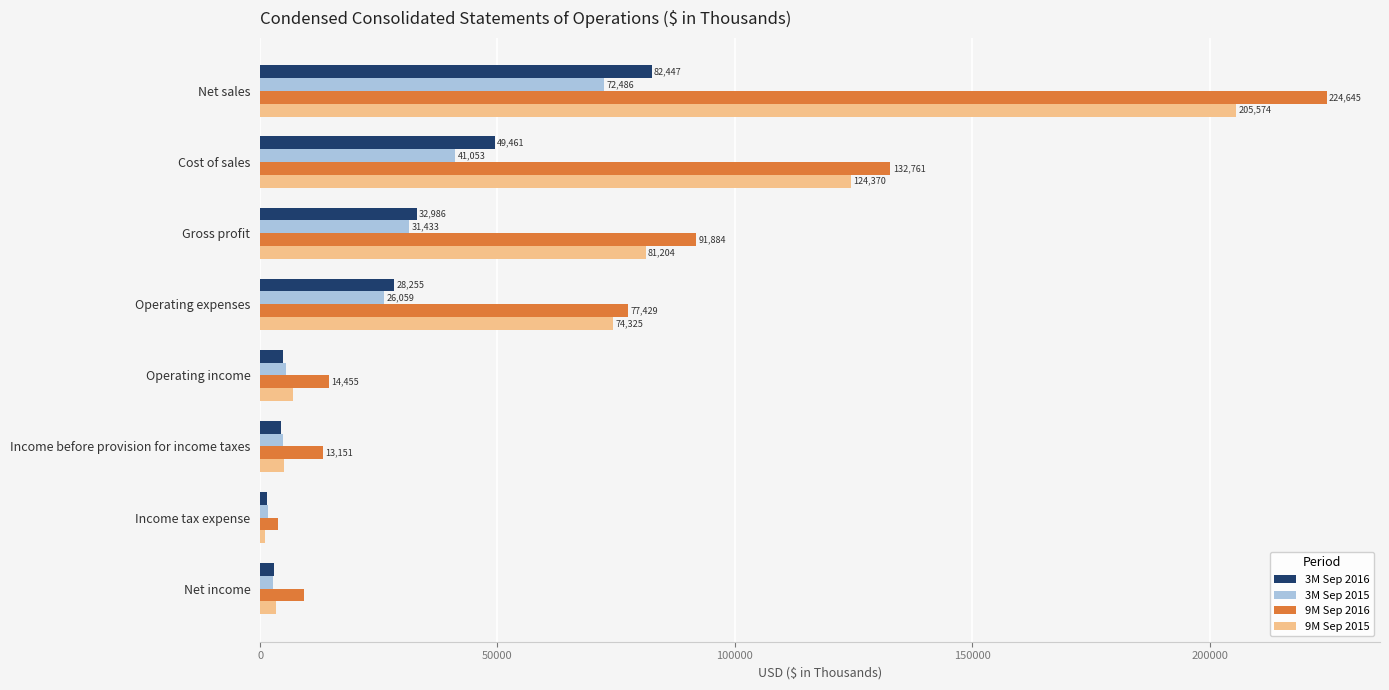

Is it true that 3M Sep 2016 equals 116117 at Net sales?

False